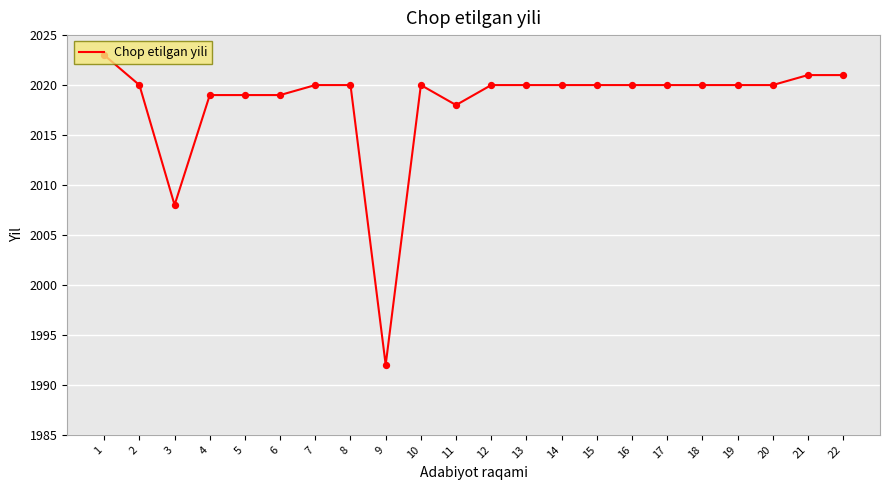

What is the ratio of the value at 11 to the value at 14?

1.0